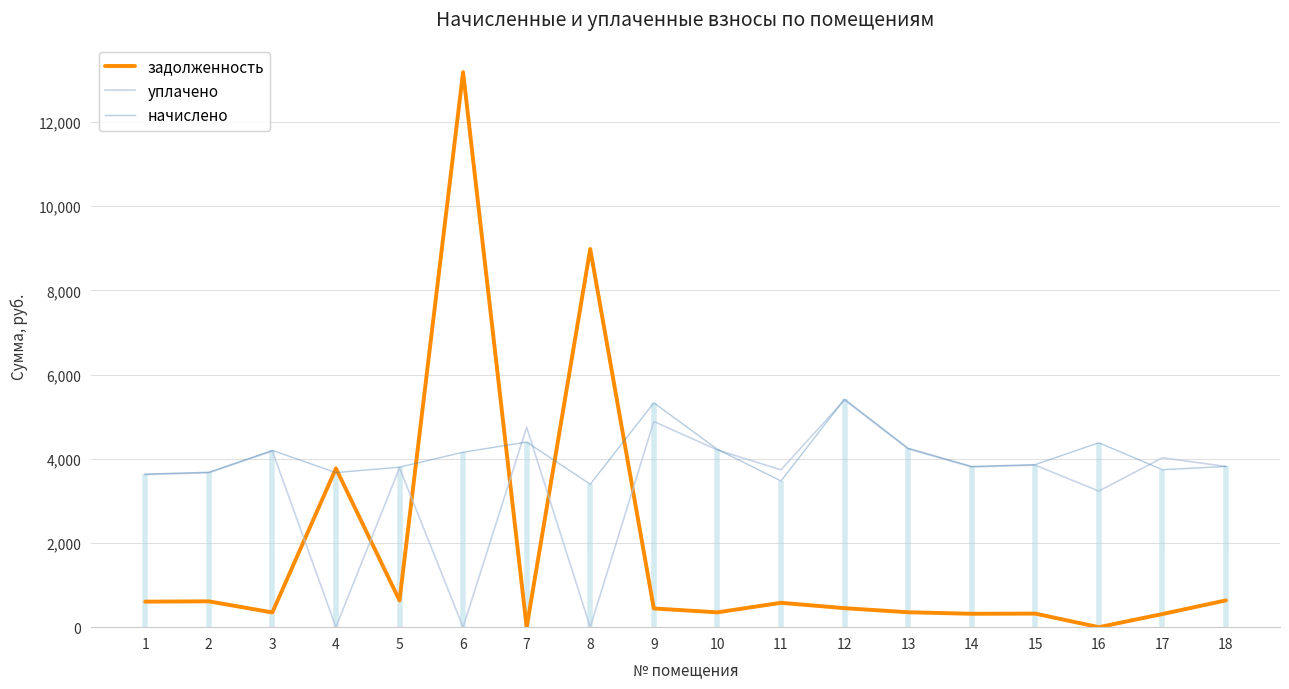

What is the sum of the начислено values at 4 and 15?

7534.1